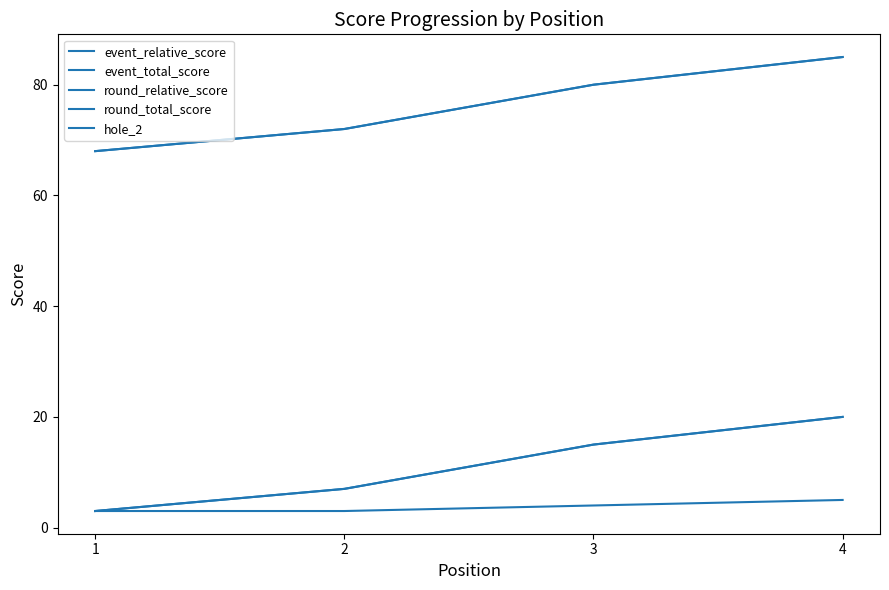

Between 4 and 2, which is larger?

4